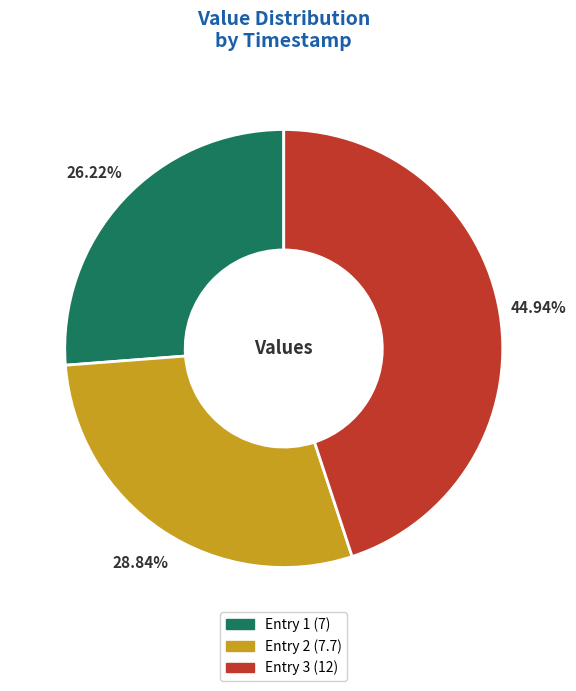

Does any single category account for the majority?

No